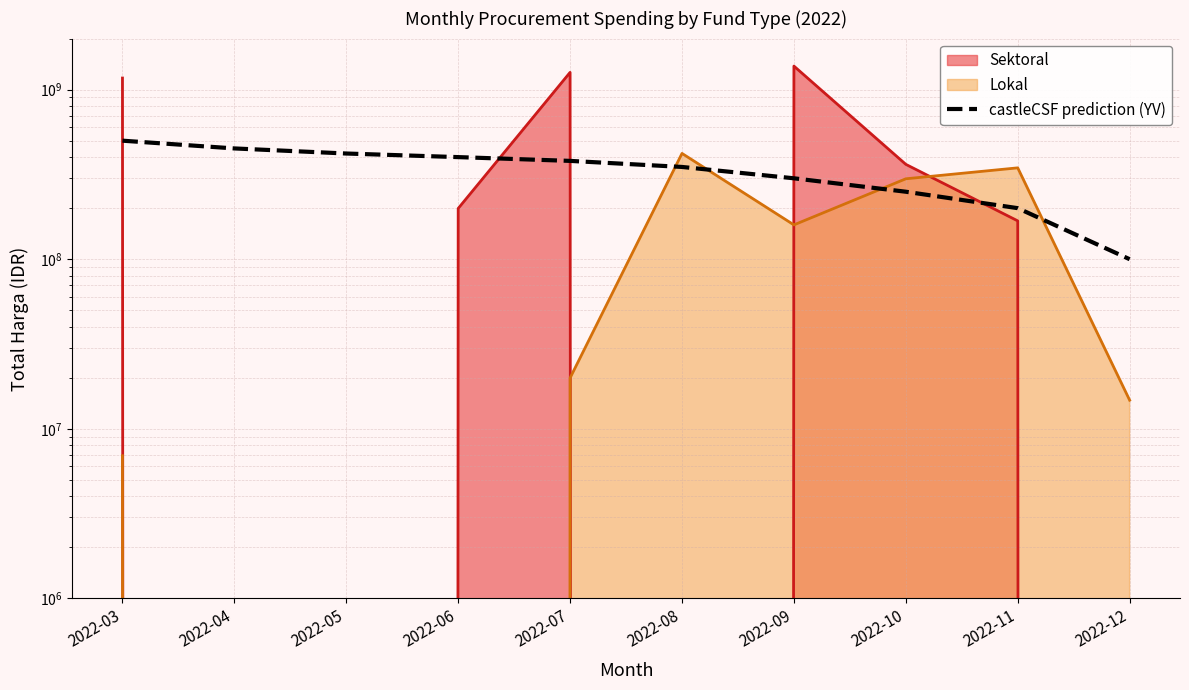

True or false: there are more than 0 points higher than both neighbors.

False